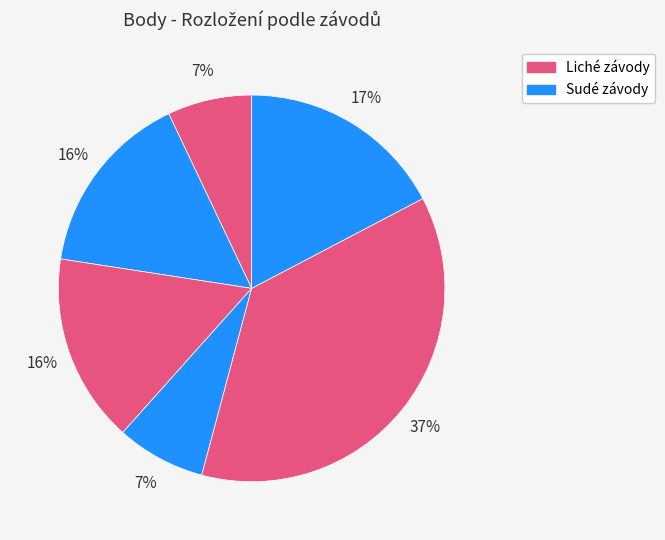

To the nearest percent, what is the average slice percentage?

17%